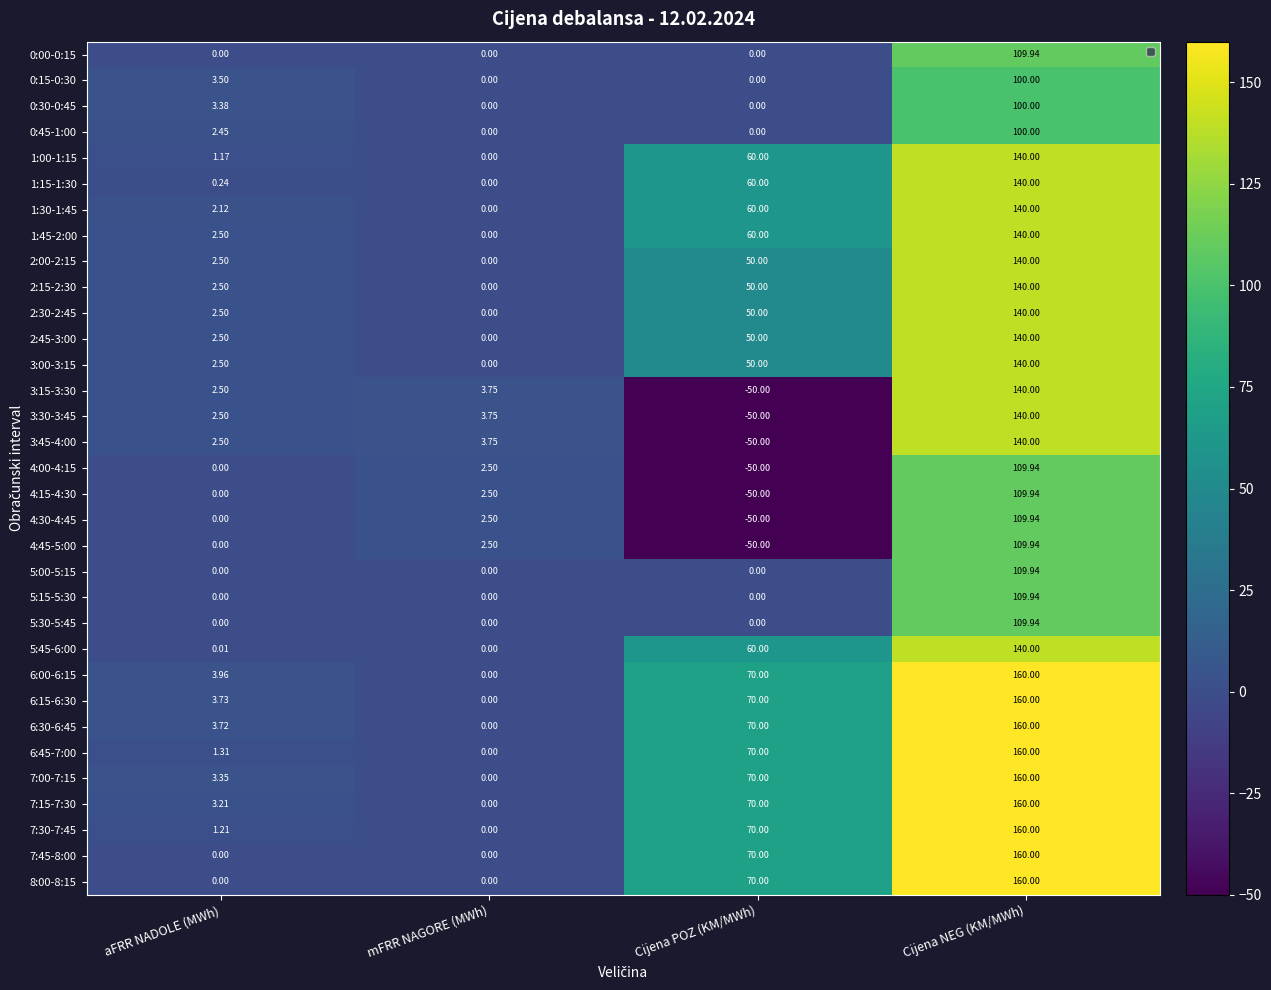

At which label does 3:30-3:45 reach its minimum?

Cijena POZ (KM/MWh)